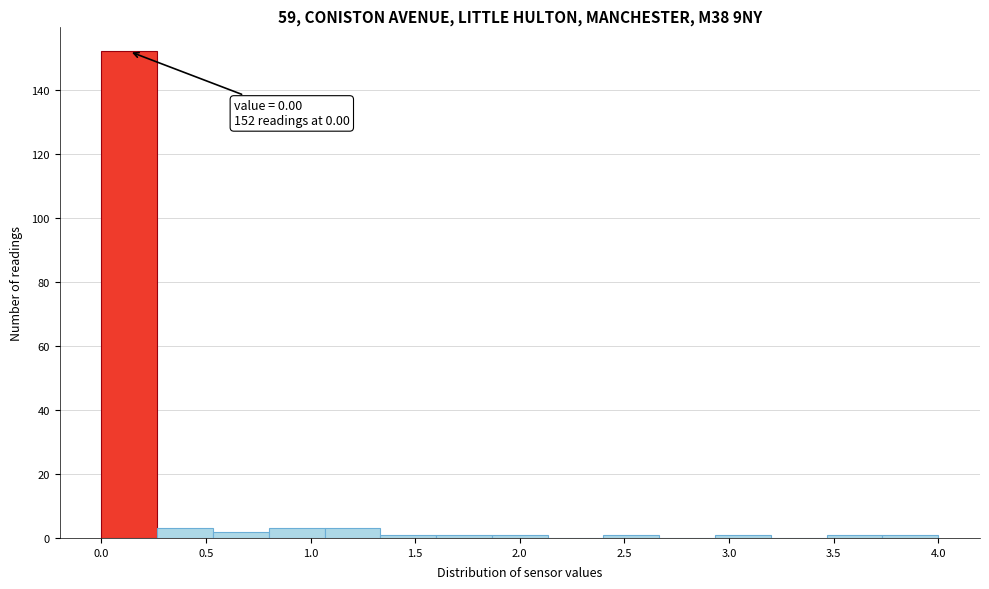

Which range on the x-axis has the tallest bar?

0.00 to 0.25